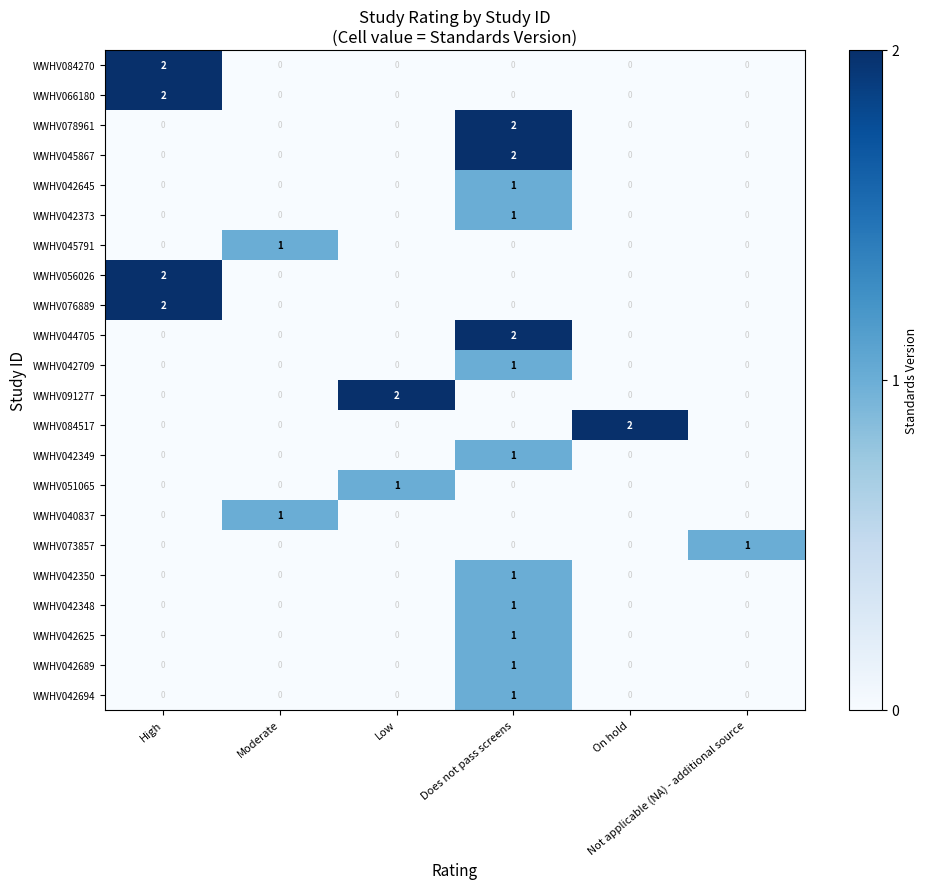

How many values in the WWHV056026 series exceed 0?

1